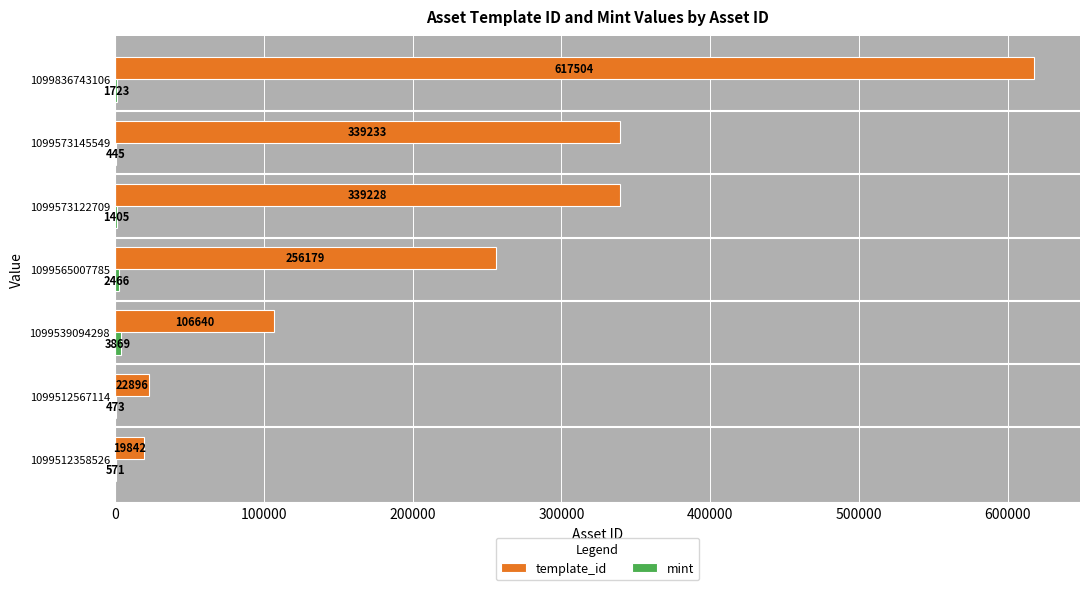

Read the template_id value at 1099512358526.

19842